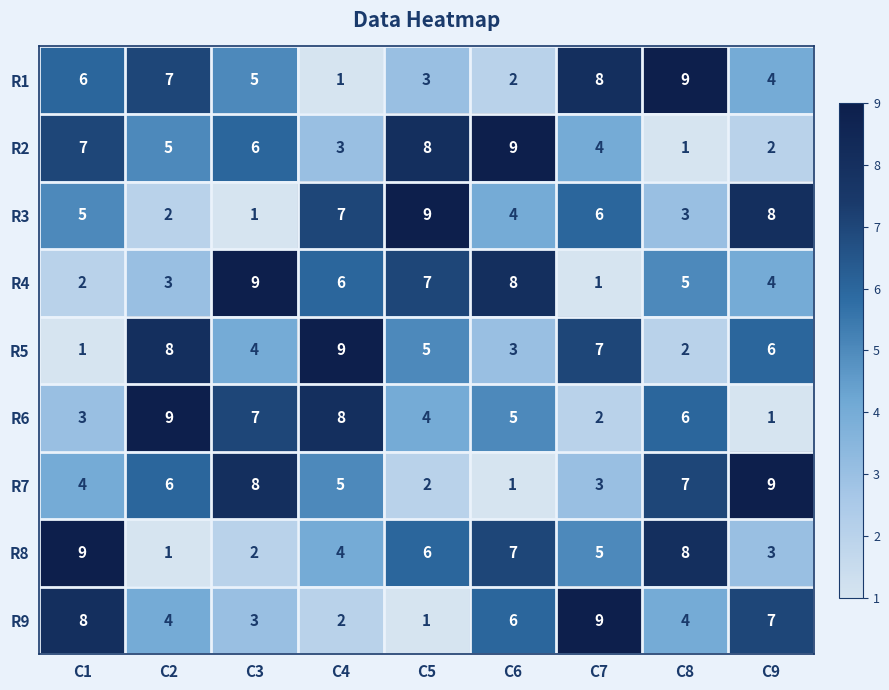

Which category has the highest value in the R9 series?

C7